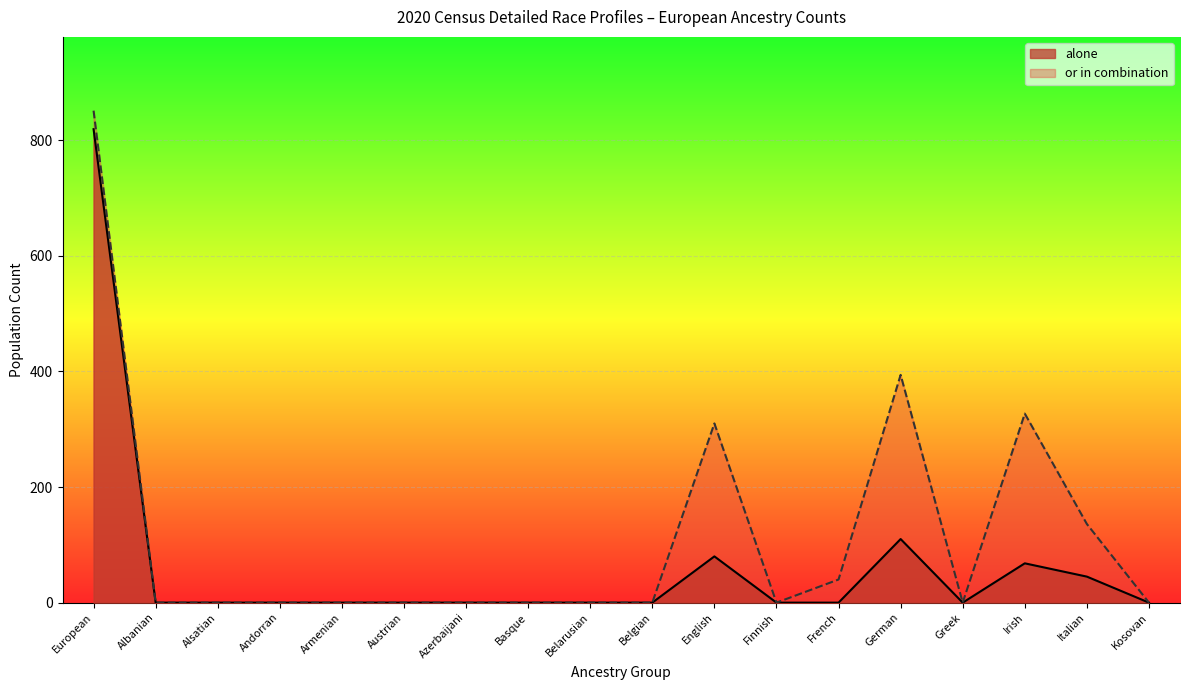

Which label corresponds to the largest value in the chart?

European